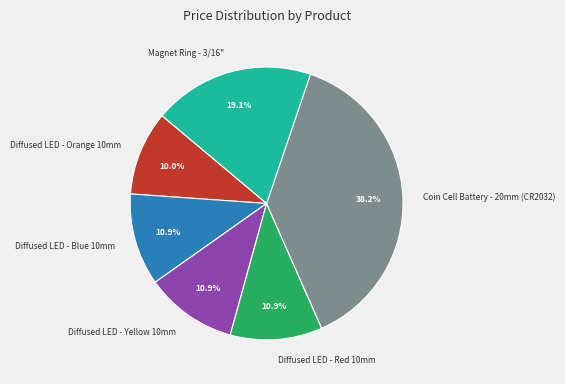

Which slice is the largest?

Coin Cell Battery - 20mm (CR2032)